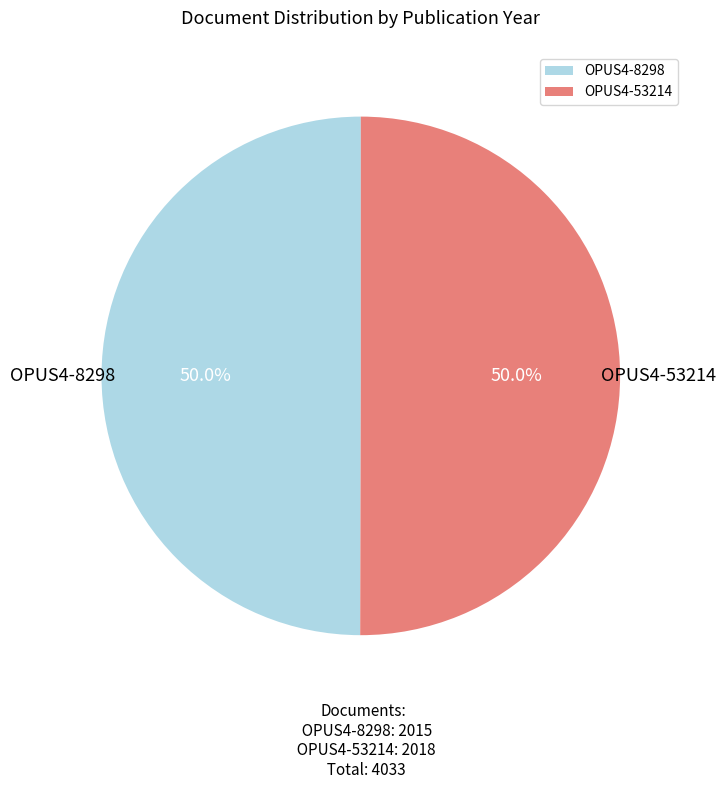

What percentage is NOT represented by OPUS4-8298?

50.0%